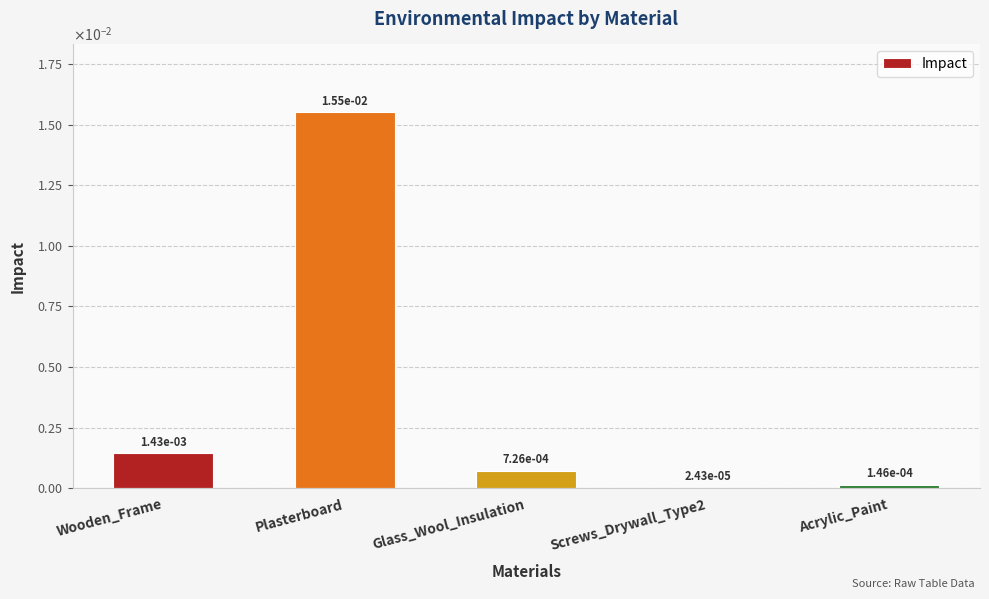

Rank the categories by value from highest to lowest.

Plasterboard, Wooden_Frame, Glass_Wool_Insulation, Acrylic_Paint, Screws_Drywall_Type2